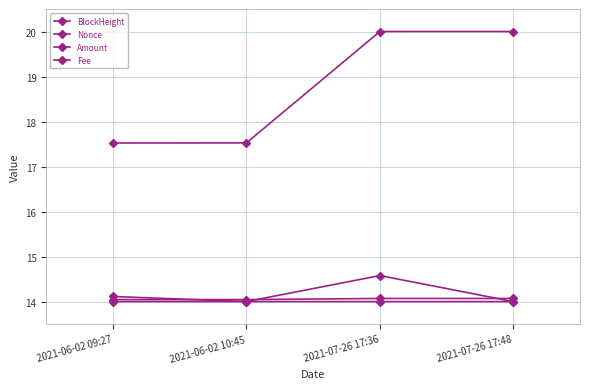

How many categories are shown in the chart?

4